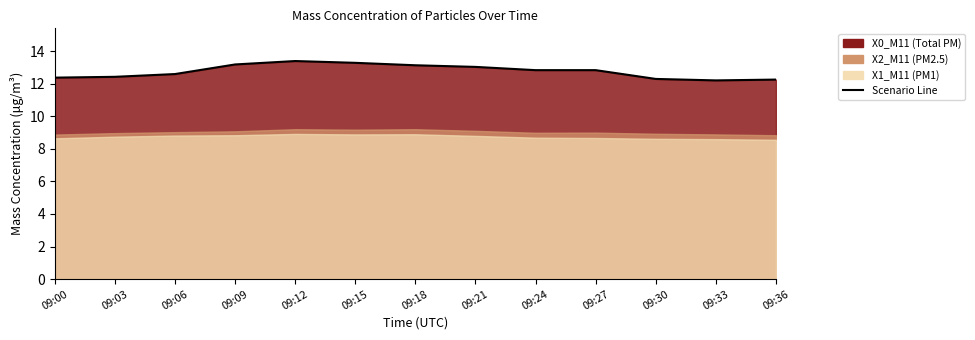

Count the number of categories in the chart.

13